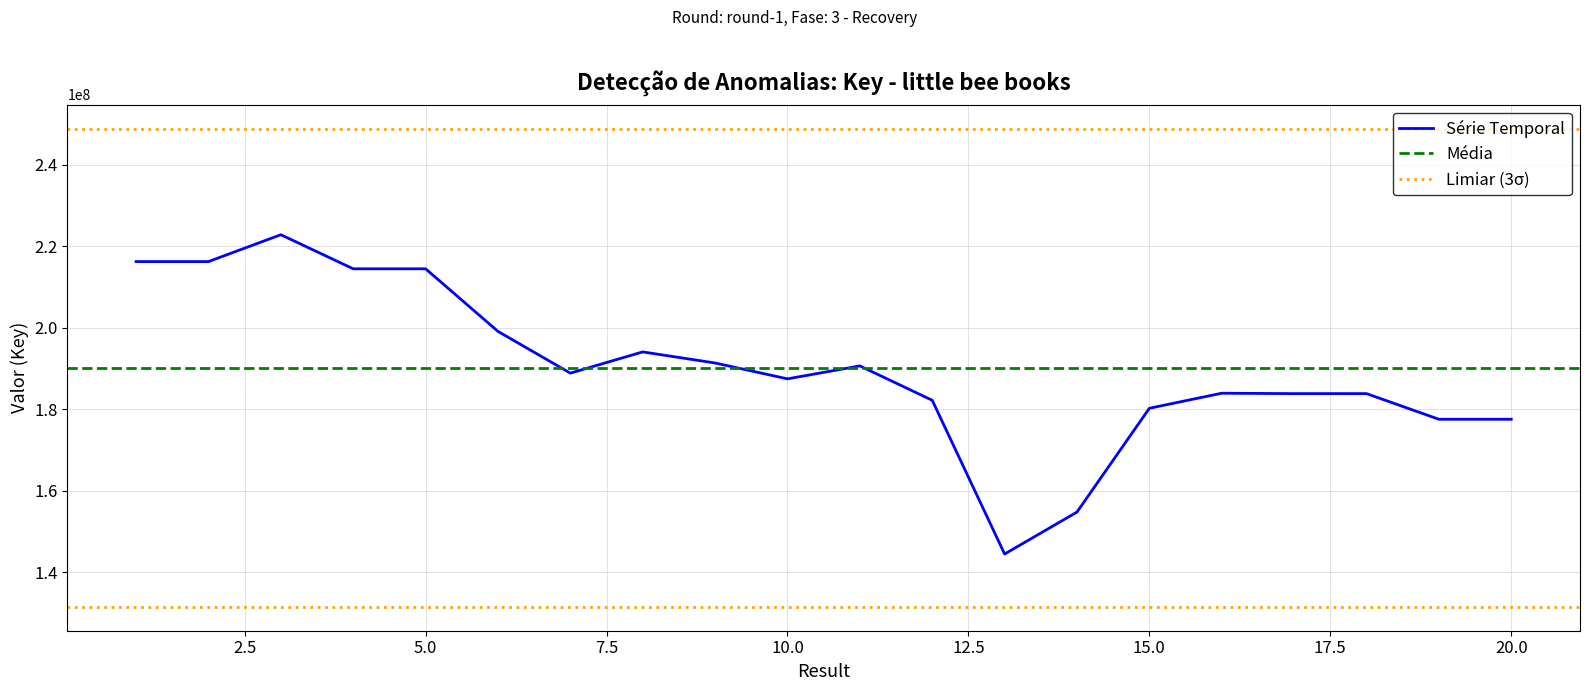

True or false: the data has more than 1 interior local peaks.

True